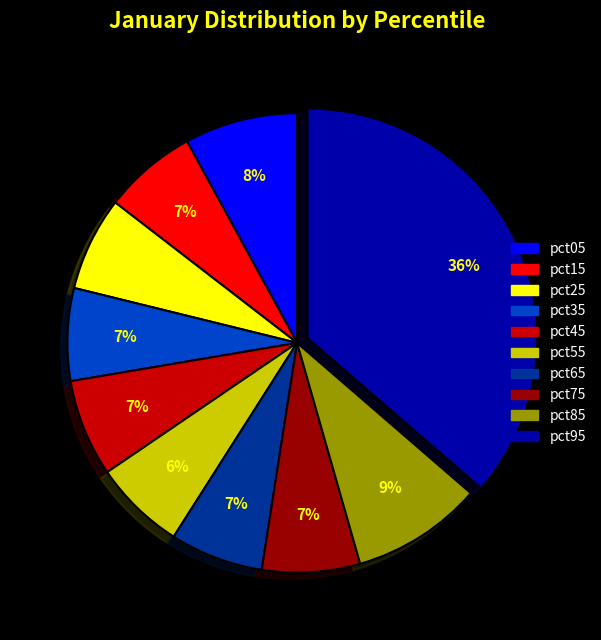

Count the number of slices in the pie.

10